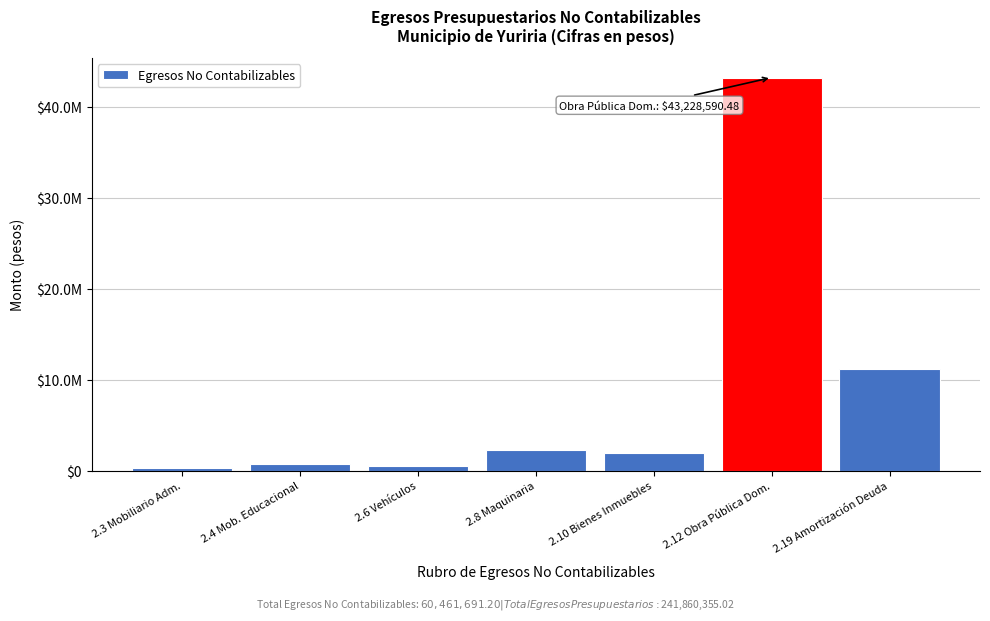

Are the bars horizontal?

No